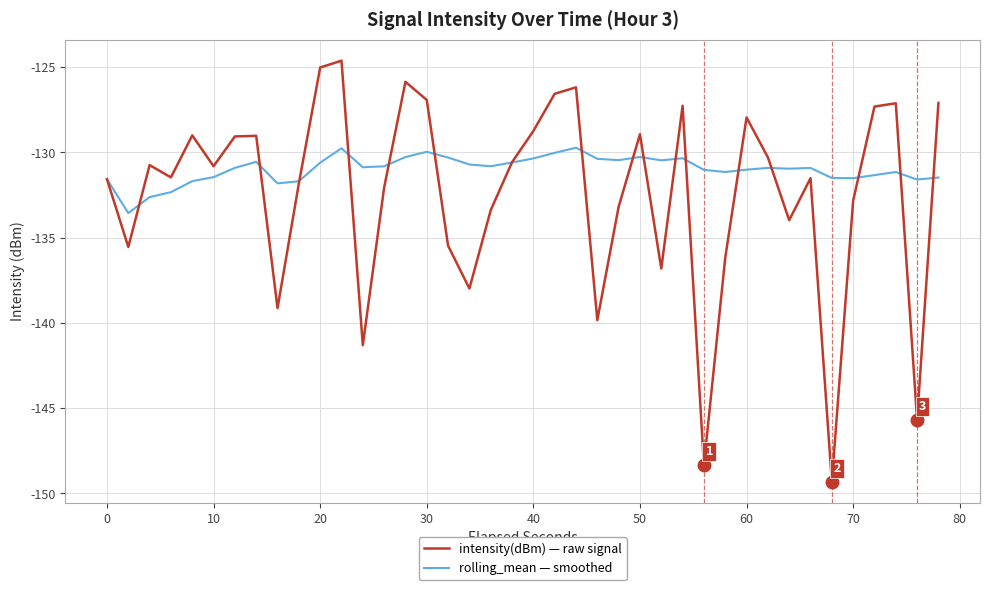

What is the maximum value for intensity(dBm) — raw signal?

-124.6